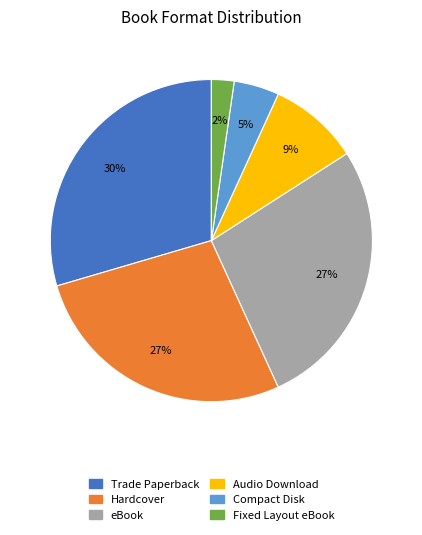

Combined, do Audio Download and Fixed Layout eBook account for over 50%?

No